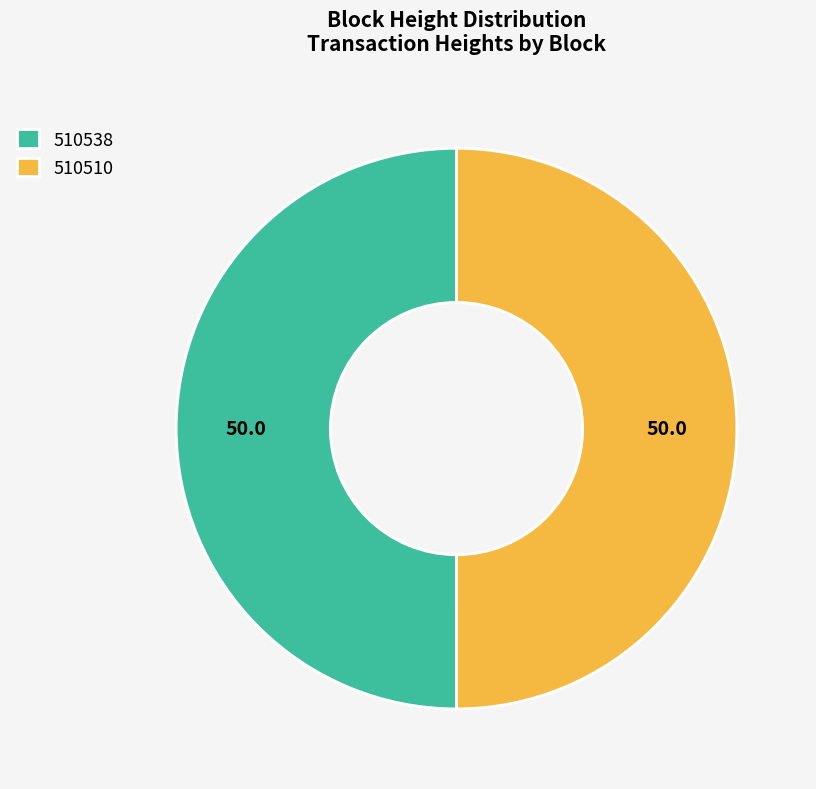

True or false: 510510 accounts for 50% of the total.

True